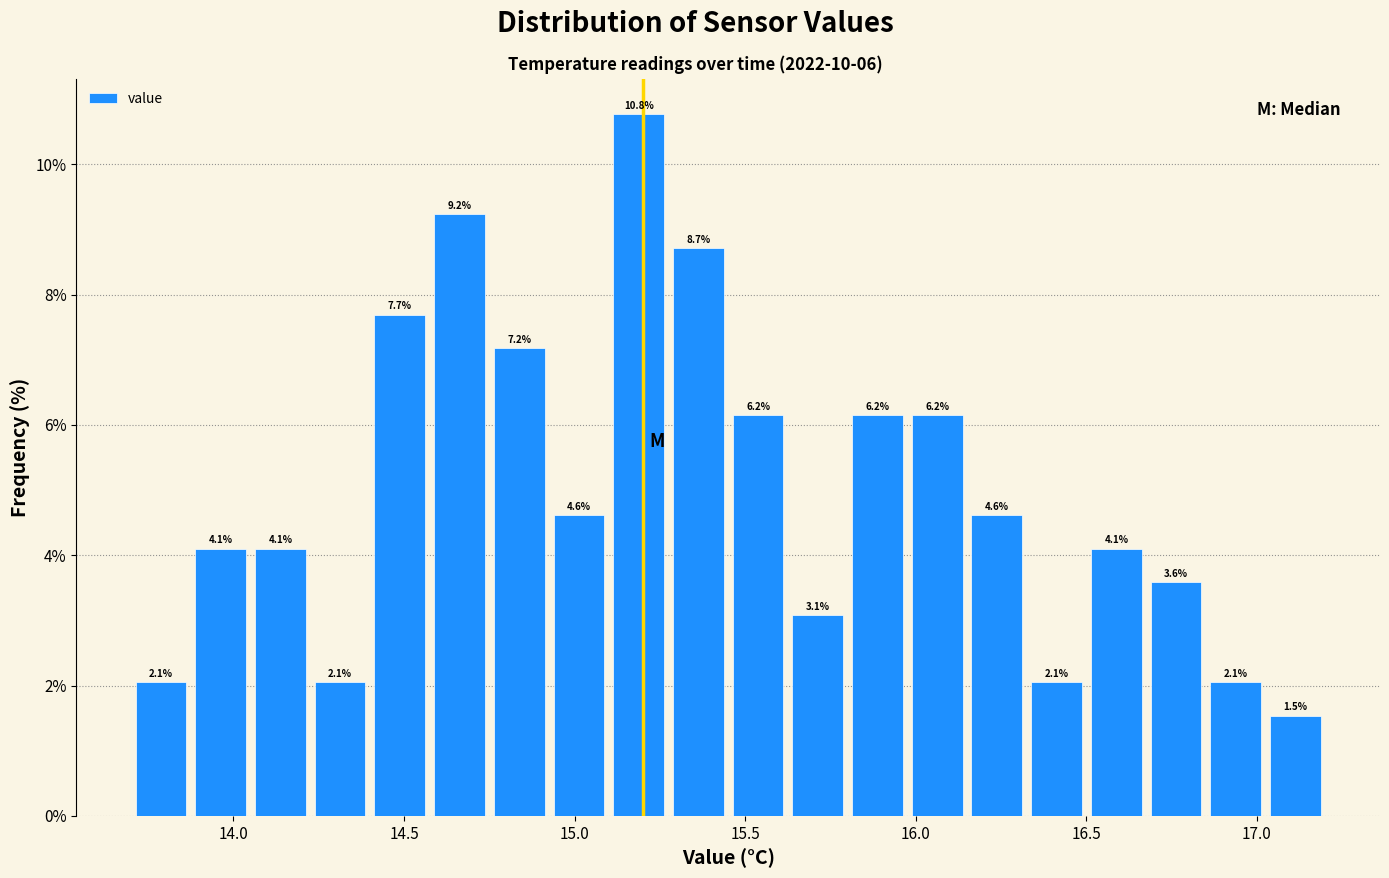

Around what value on the x-axis is the tallest bar? Give the approximate position of its centre, as read against the axis.

15.20